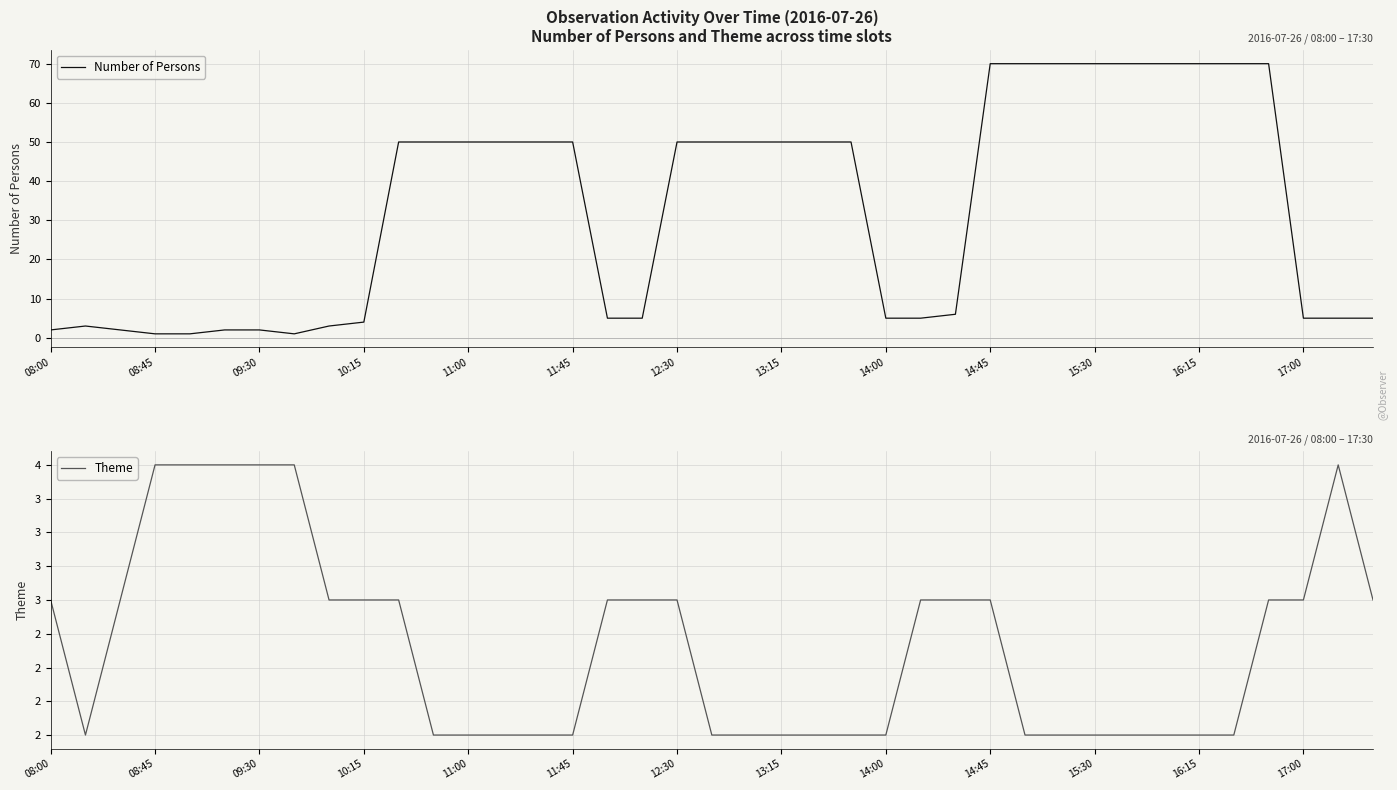

List the series in order of their overall mean, highest first.

Number of Persons, Theme